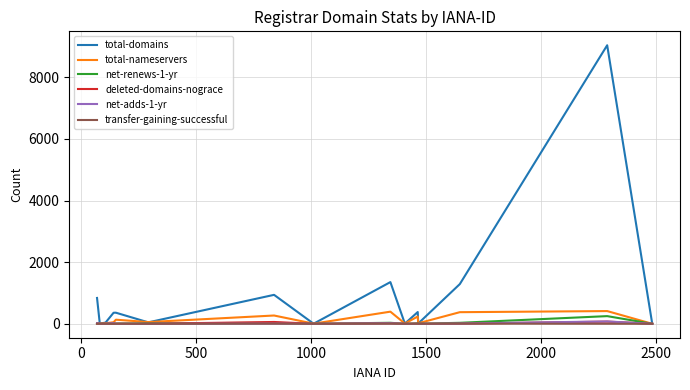

Which series has the largest total across all categories?

total-domains